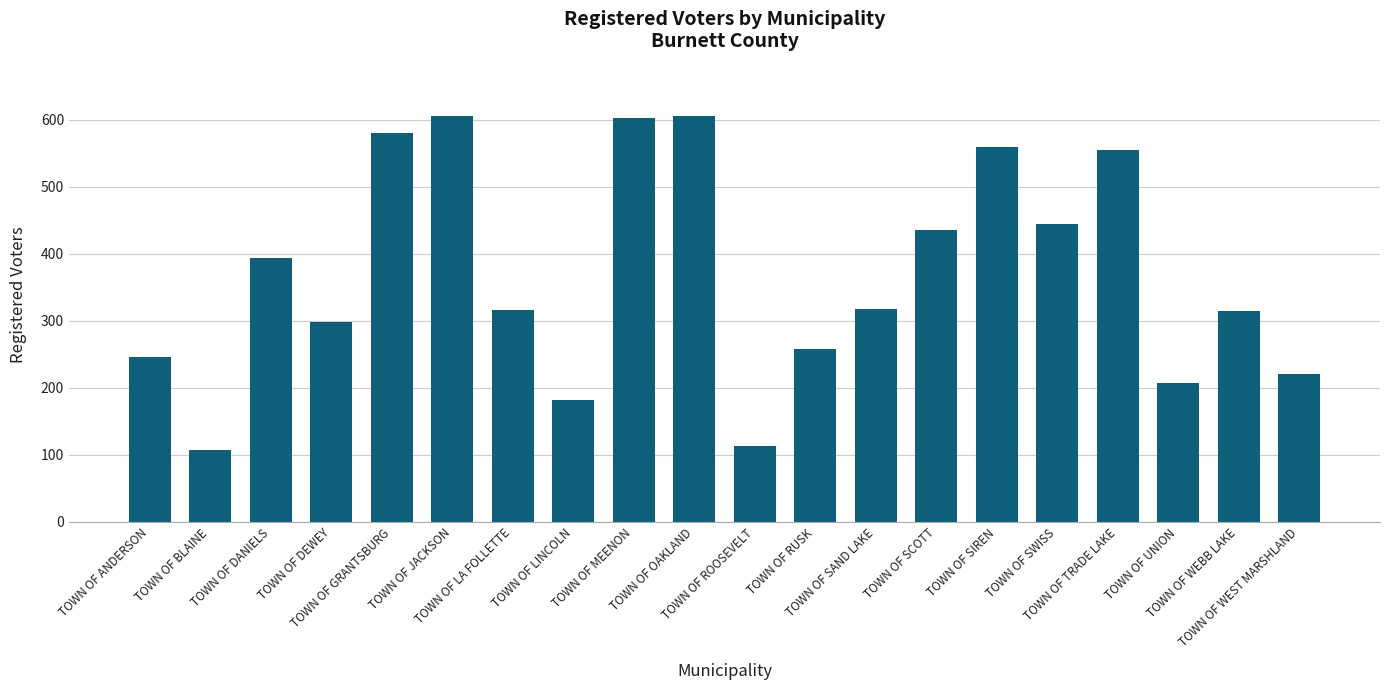

What is the greatest value displayed?

605